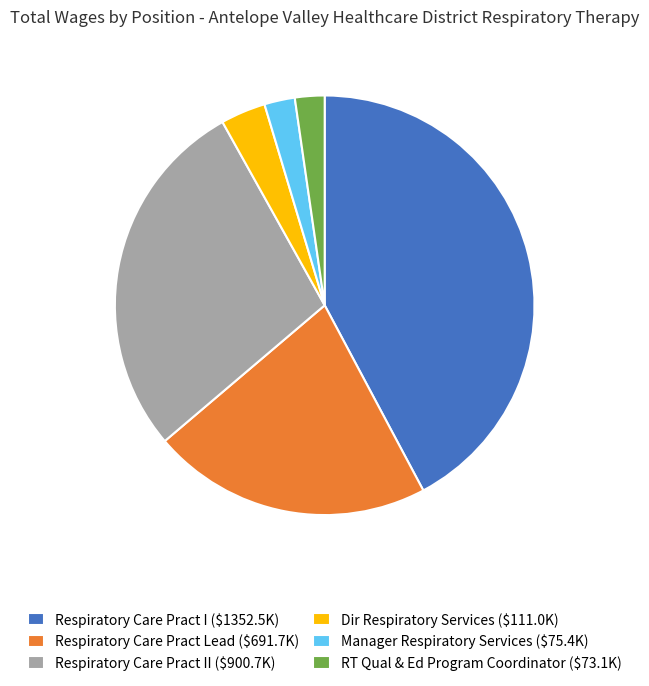

Count the number of slices in the pie.

6